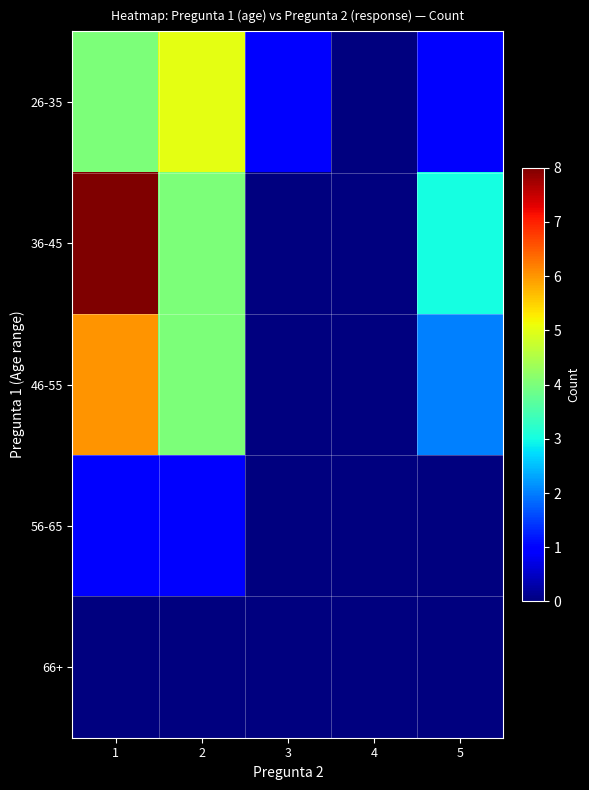

Count the number of data series in this chart.

5